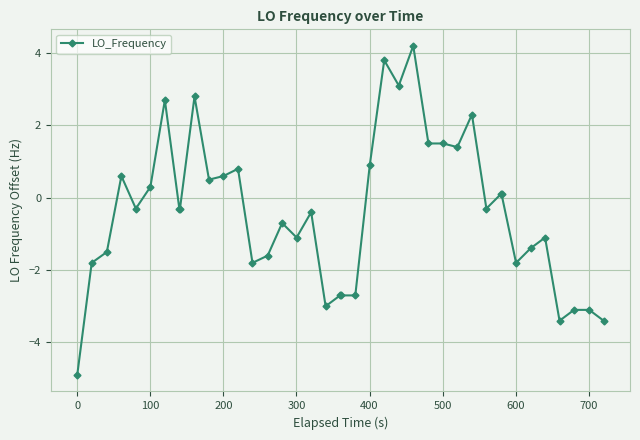

What is the difference between the maximum and minimum values?

9.1